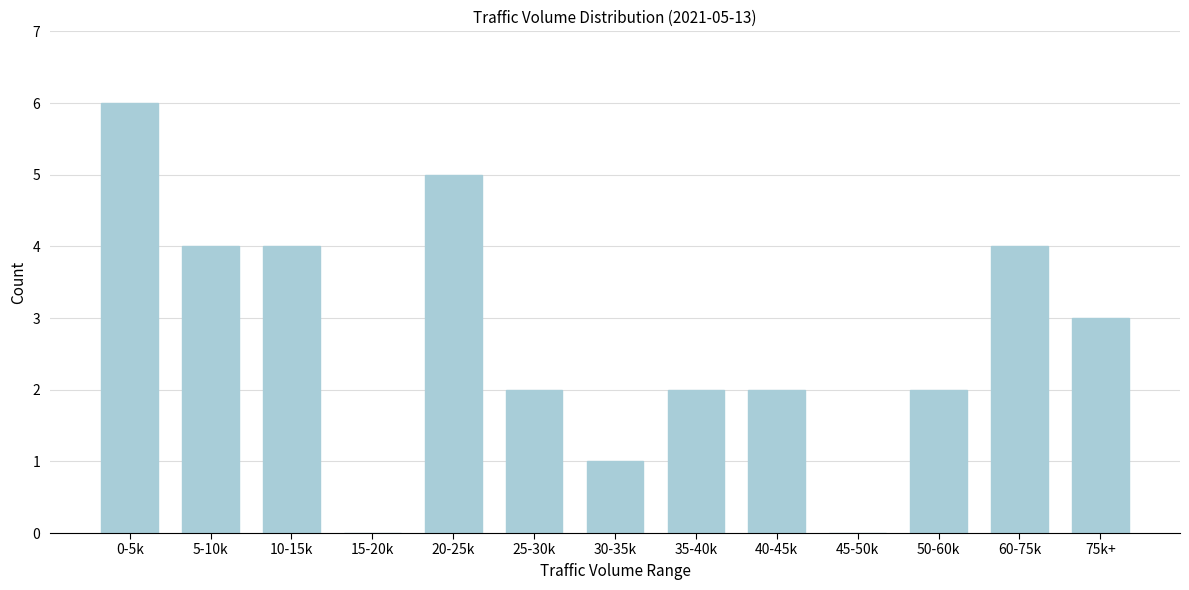

Reading left to right, what are all the values shown in this chart?

0-5k=6	5-10k=4	10-15k=4	15-20k=0	20-25k=5	25-30k=2	30-35k=1	35-40k=2	40-45k=2	45-50k=0	50-60k=2	60-75k=4	75k+=3